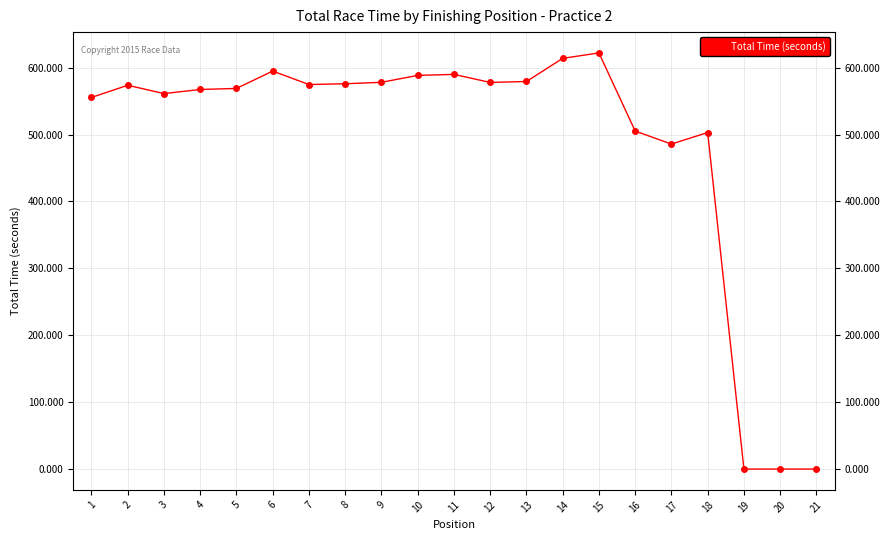

Count the number of categories in the chart.

21